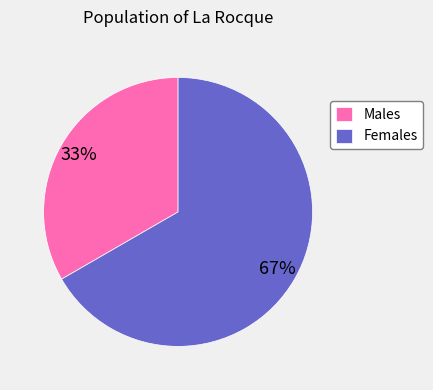

Count the number of slices in the pie.

2